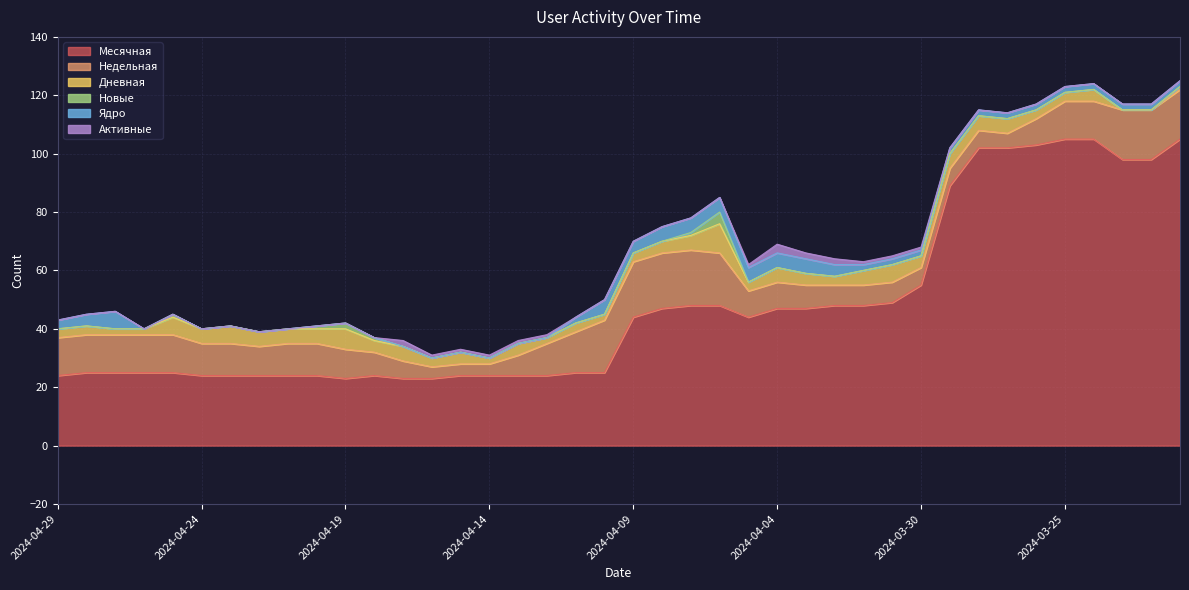

Is it true that Дневная equals 5 at 2024-03-27?

True